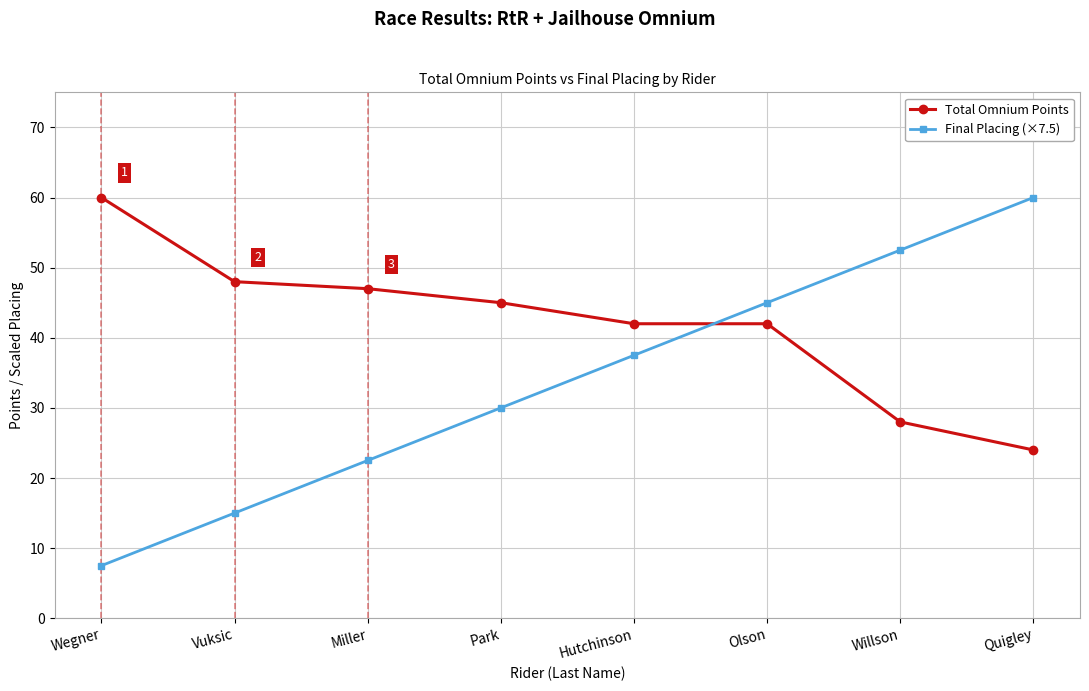

What position from the left is Wegner?

1